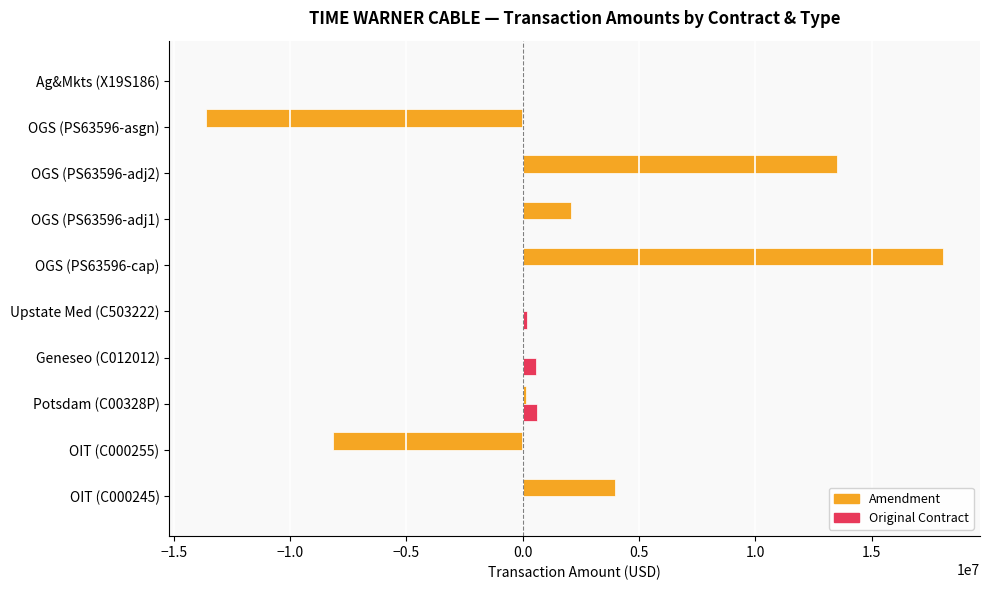

Which category has the highest value across all series?

OGS (PS63596-cap)